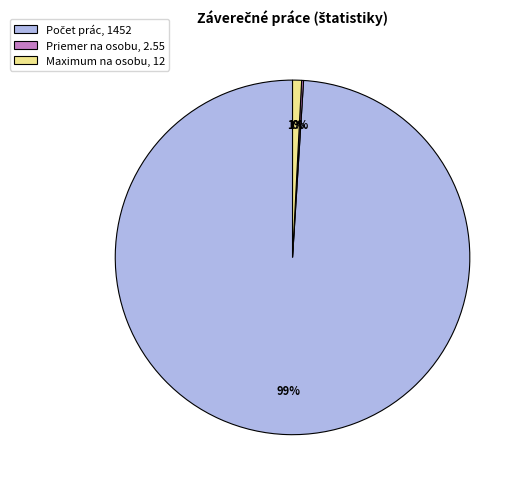

Is it true that Maximum na osobu, 12 is 1% of the pie?

True